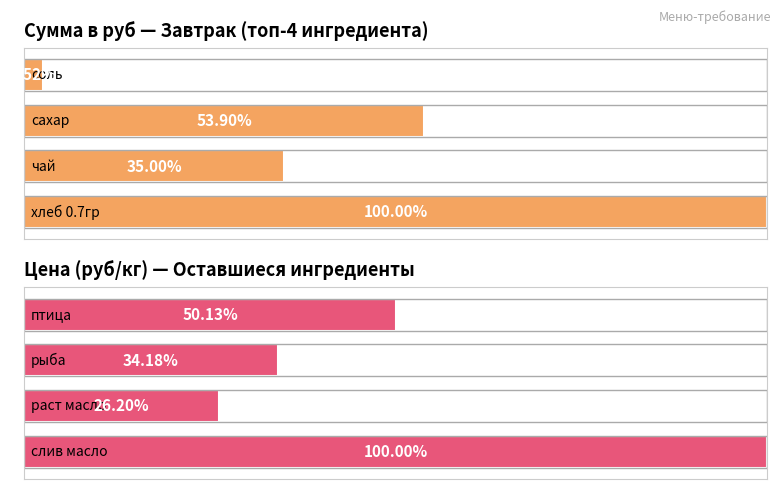

At how many categories does at least one series exceed 133?

4